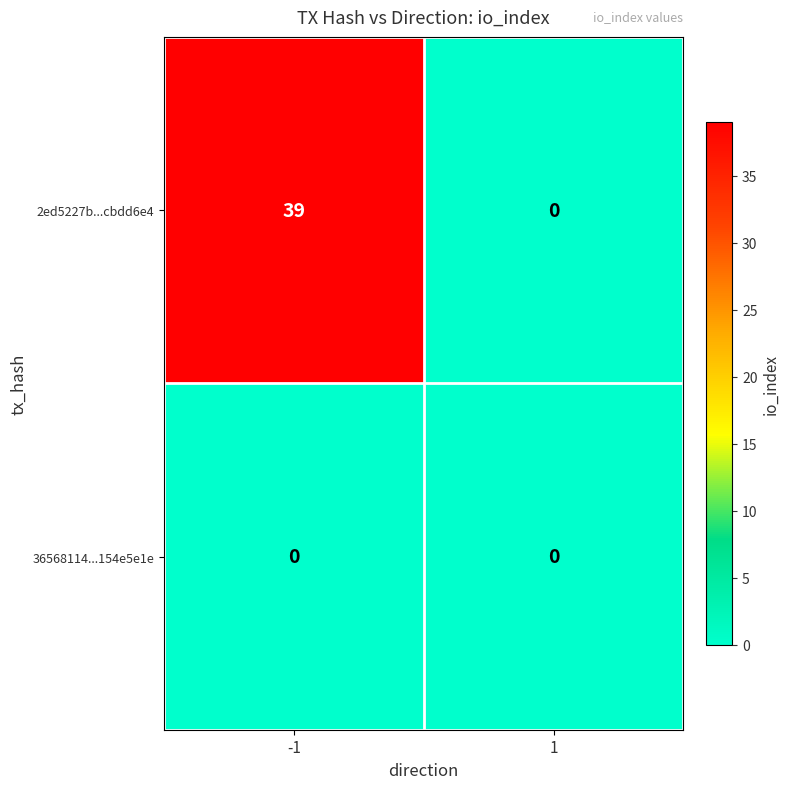

Reading left to right, list all the values displayed in this chart.

2ed5227b...cbdd6e4: 39	0
36568114...154e5e1e: 0	0